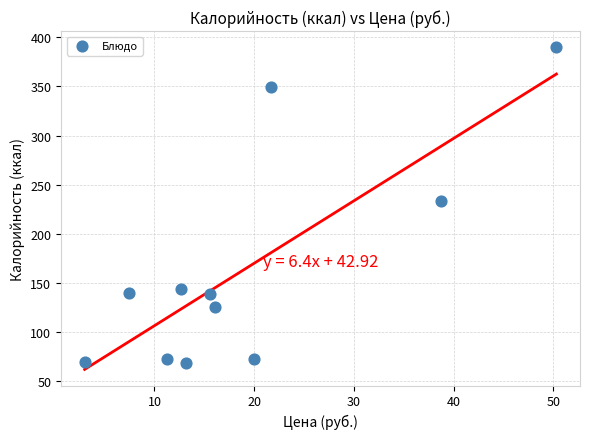

What is the average Y value?

164.2